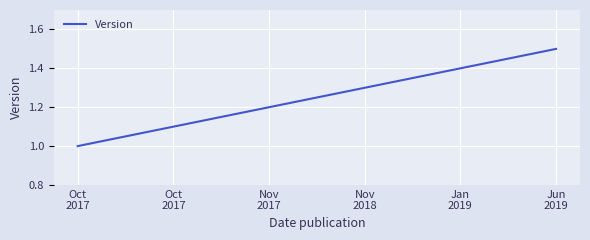

Is this an area chart (filled region under the line)?

No